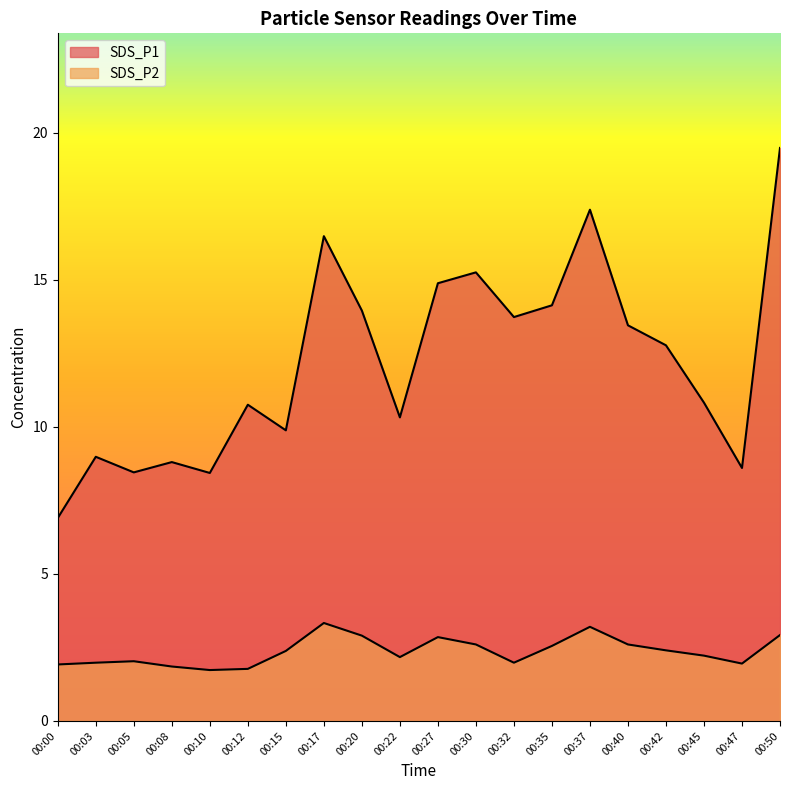

Rank the categories by SDS_P2 value from highest to lowest.

00:17, 00:37, 00:50, 00:20, 00:27, 00:30, 00:40, 00:35, 00:42, 00:15, 00:45, 00:22, 00:05, 00:03, 00:32, 00:47, 00:00, 00:08, 00:12, 00:10